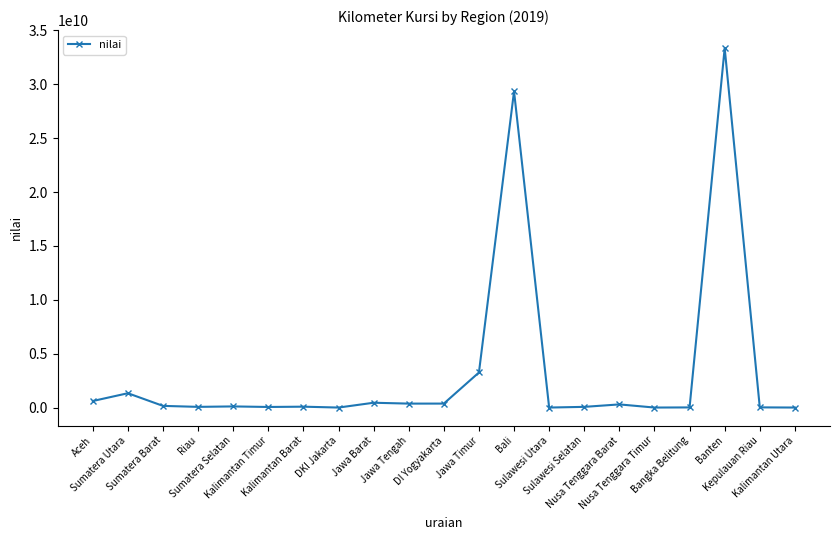

What is the greatest value displayed?

33355529130.0